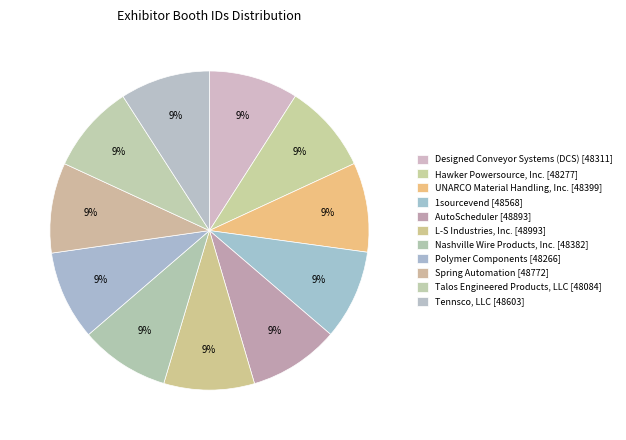

Rank the categories by value from lowest to highest.

Talos Engineered Products, LLC, Polymer Components, Hawker Powersource, Inc., Designed Conveyor Systems (DCS), Nashville Wire Products, Inc., UNARCO Material Handling, Inc., 1sourcevend, Tennsco, LLC, Spring Automation, AutoScheduler, L-S Industries, Inc.